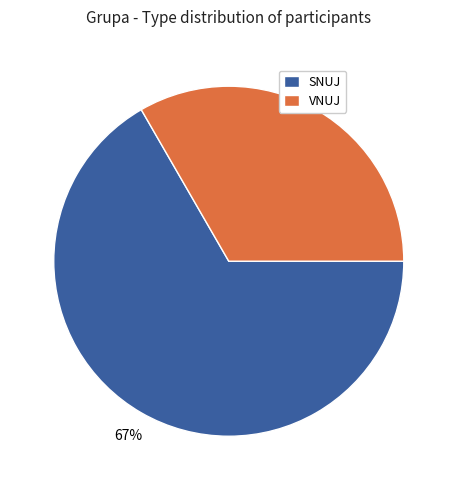

What percentage is the SNUJ slice, to the nearest percent?

67%